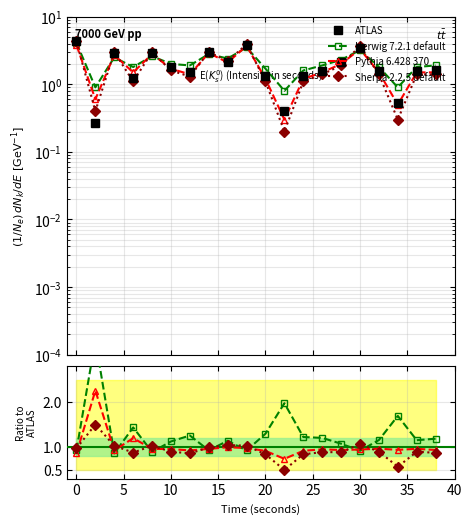

Is this an area chart (filled region under the line)?

No